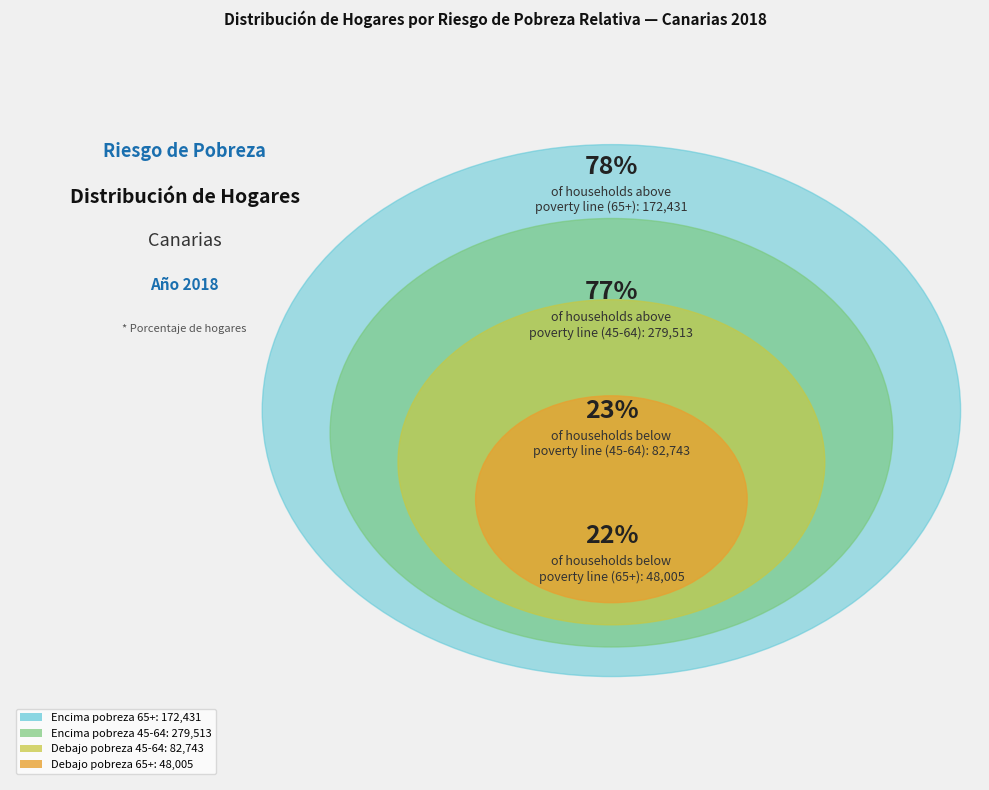

Do Total hogares
(65+ años) and Por encima de la línea
de pobreza (45-64 años) together represent more than half of the pie?

Yes